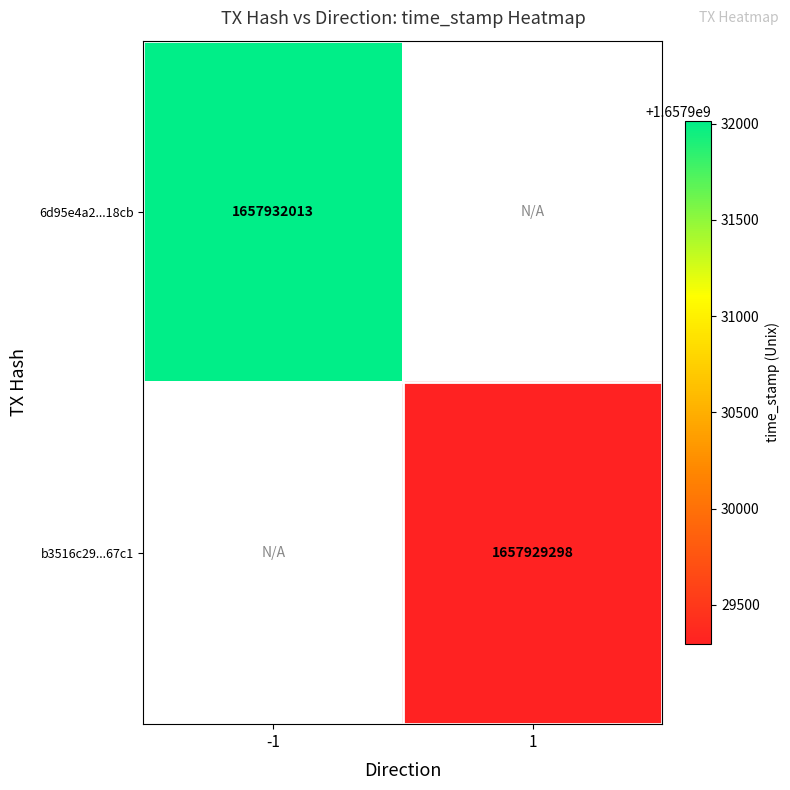

The 6d95e4a2...18cb series shows 797916299 at -1. True or false?

False